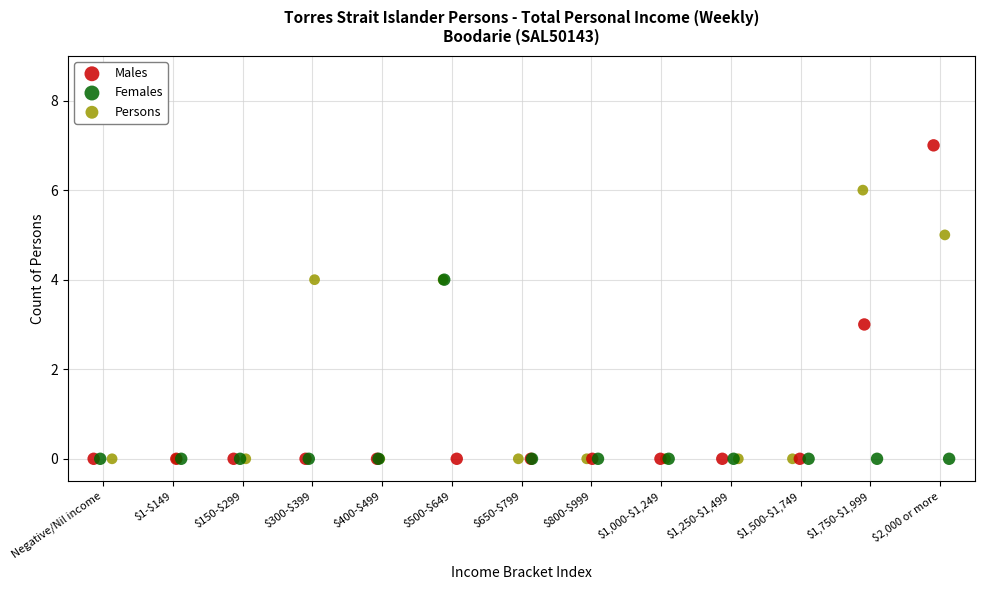

What are all the series names shown in the legend?

Males, Females, Persons